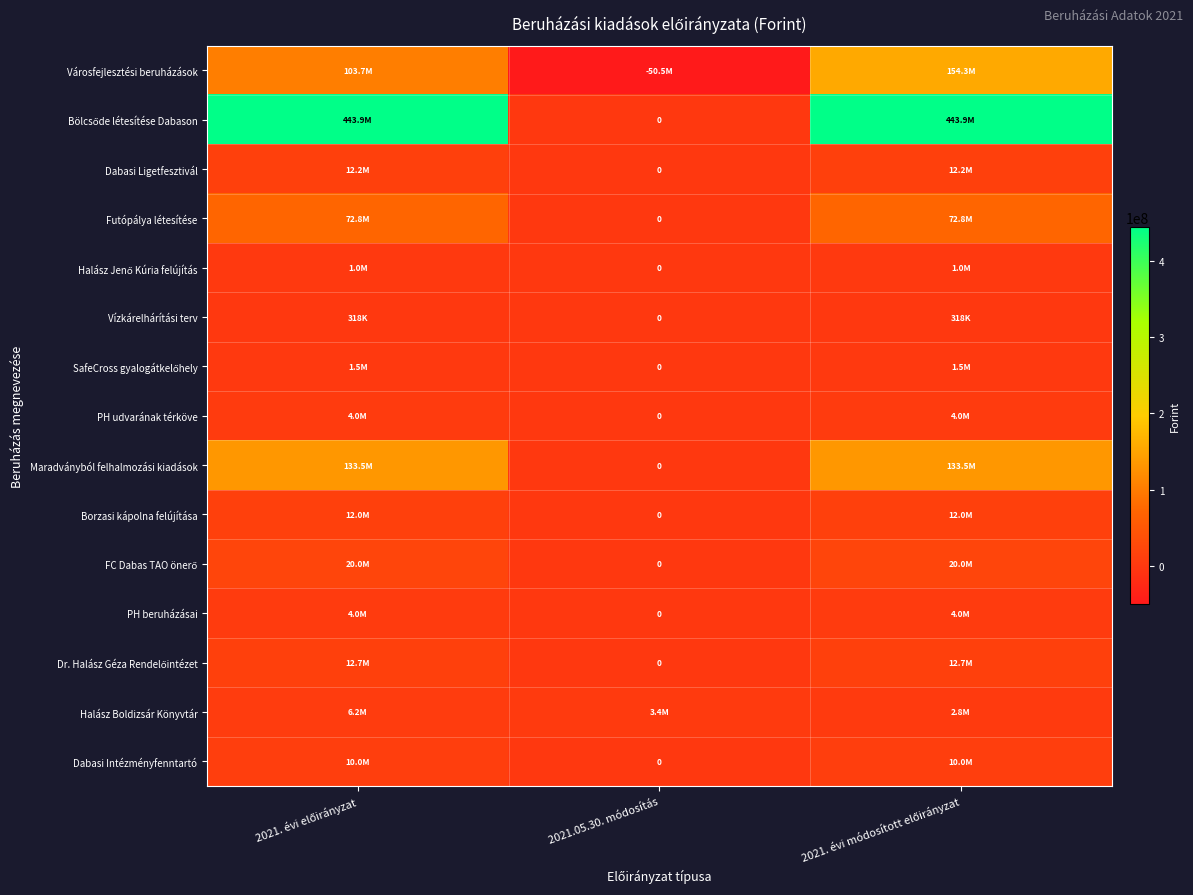

What is the difference between the second highest and minimum values in the PH udvarának térköve series?

4049150